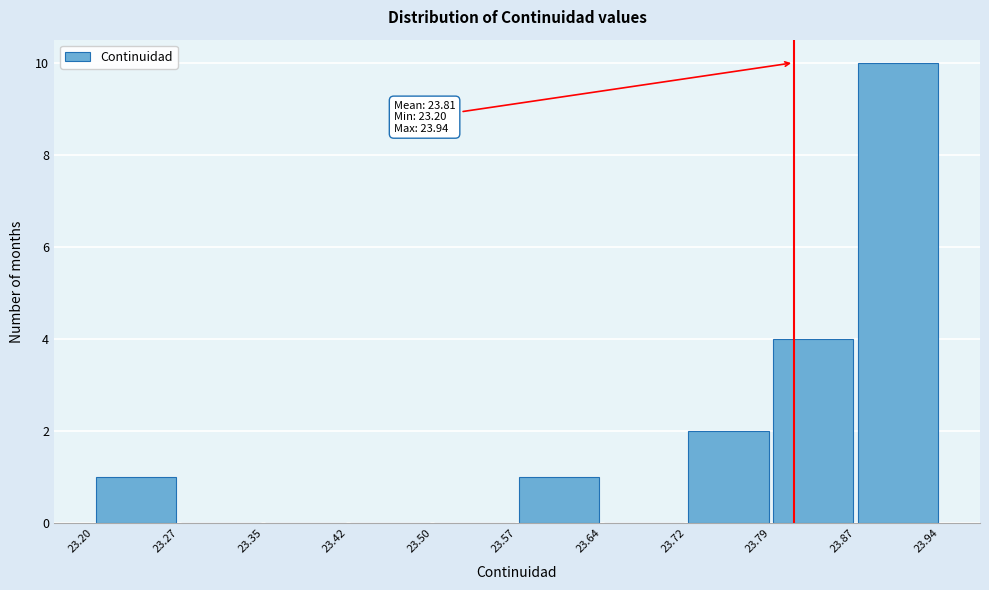

Over which range of the x-axis is the bar tallest?

23.87 to 23.94